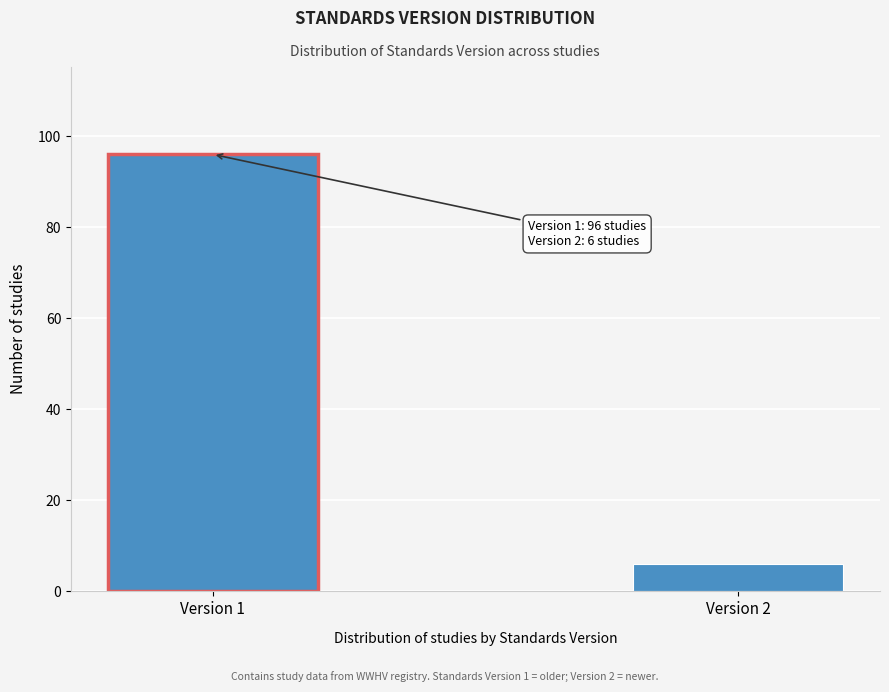

Reading left to right, extract all data points from this chart.

Version 1=96	Version 2=6